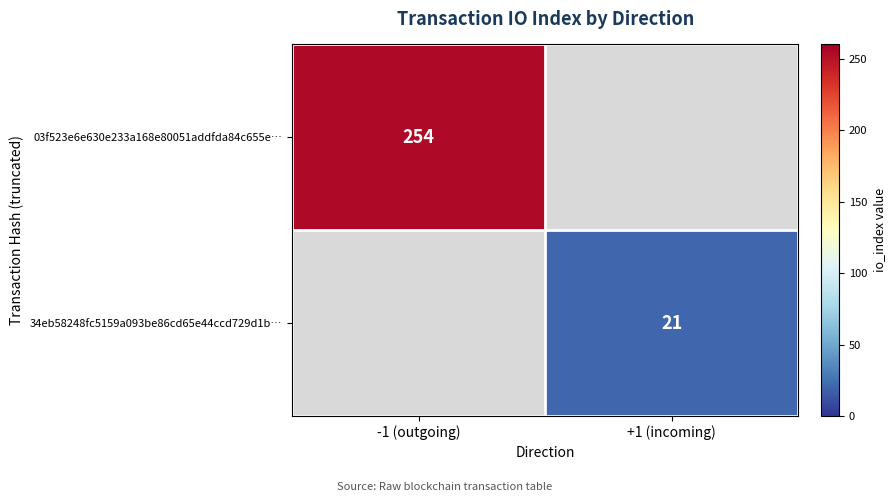

Is it true that 03f523e6e630e233a168e80051addfda84c655e… equals 159.4 at -1 (outgoing)?

False